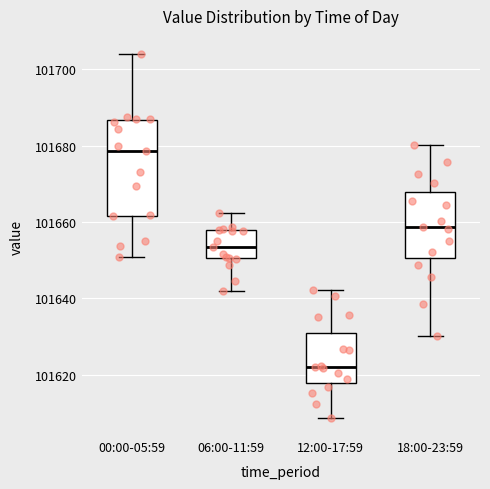

Comparing the boxes themselves (not the whiskers), which one is the tallest?

00:00-05:59